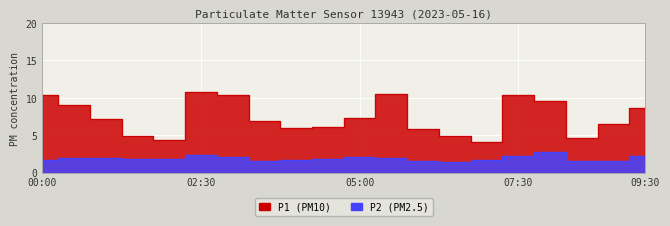

Is it true that P2 equals 4.5 at 08:00?

False